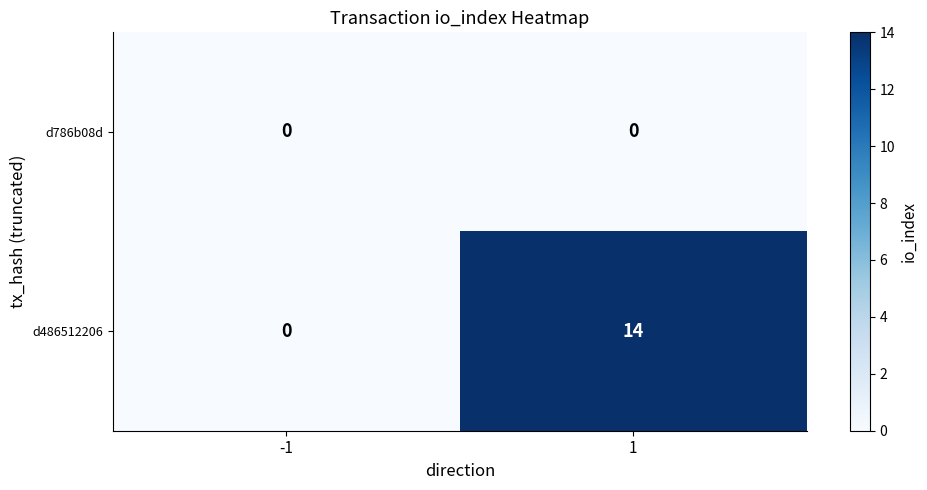

Which series changed the most between -1 and 1?

d486512206